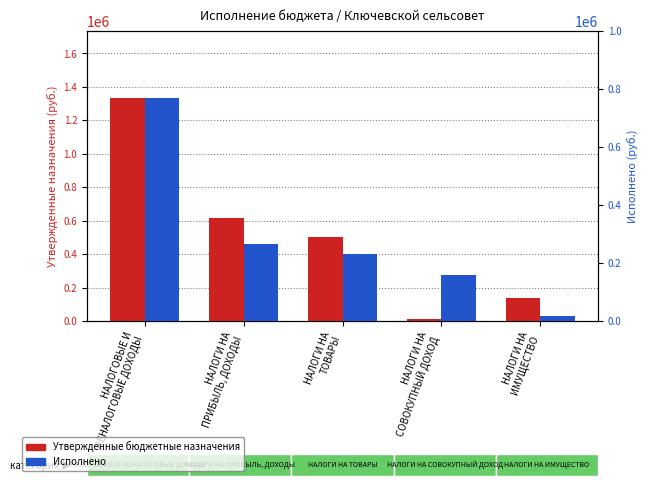

At how many categories does at least one series exceed 1002758?

1